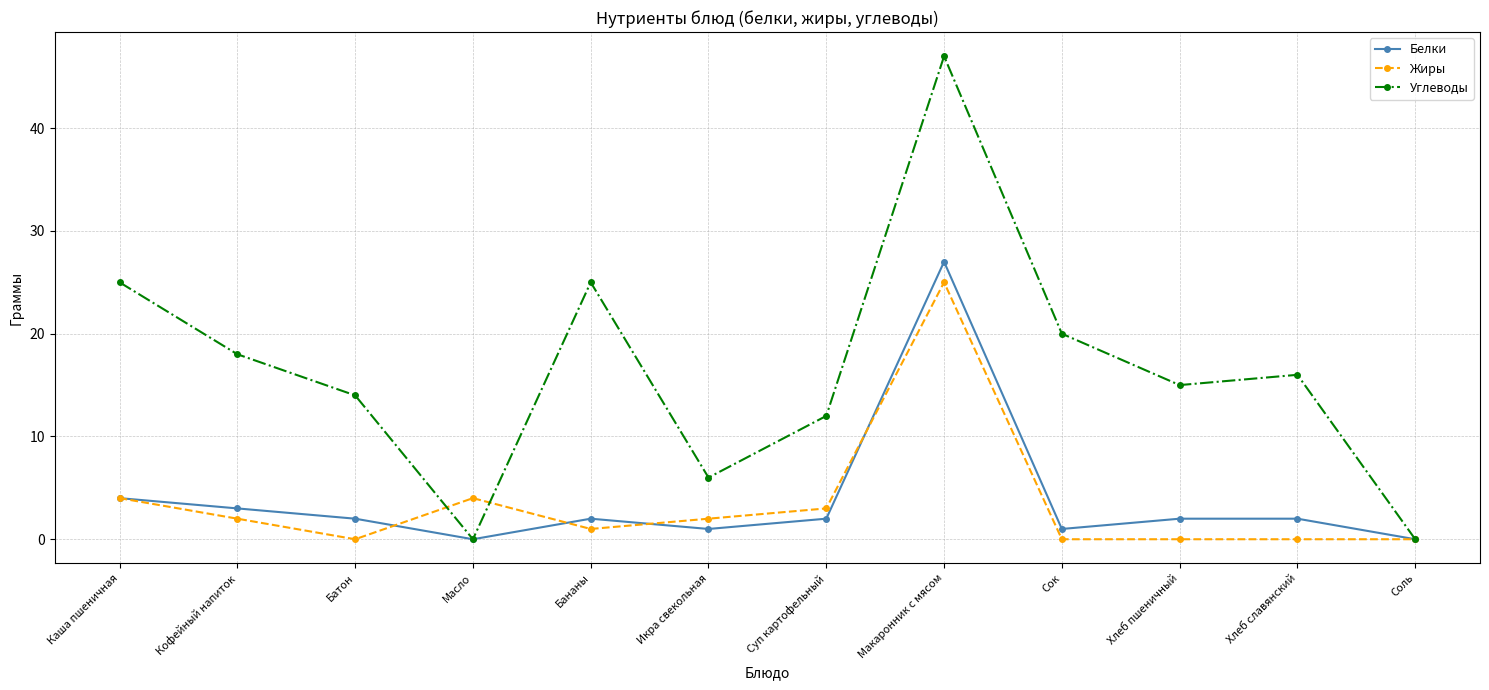

At which category does Белки reach its first local valley?

Масло